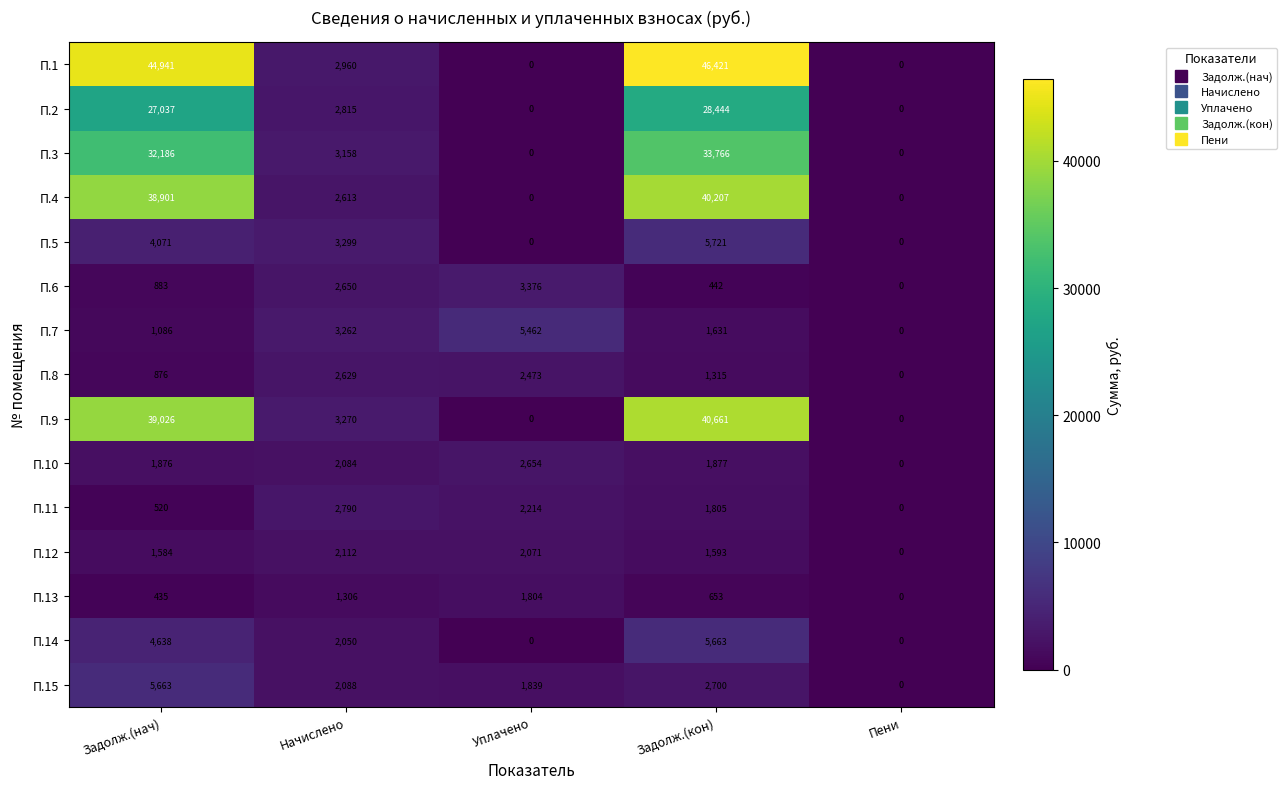

Which series has the largest total across all categories?

П.1